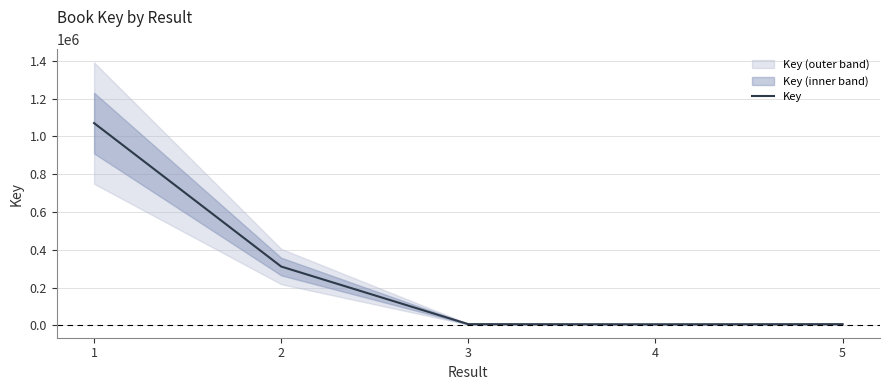

At which category does the chart reach its minimum across all series?

4